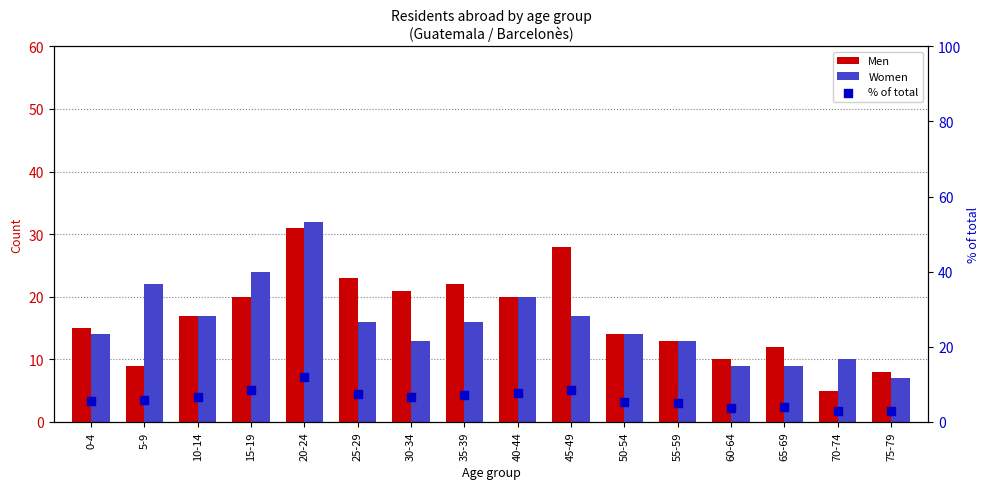

Which series reaches the maximum Y coordinate?

Women